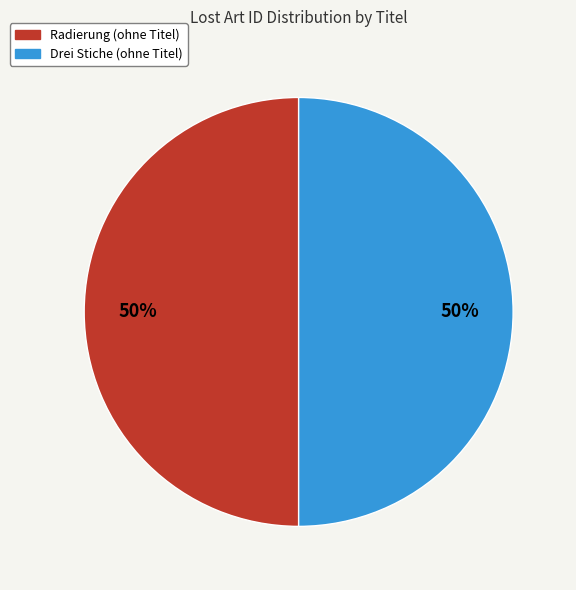

How many slices are in this pie chart?

2